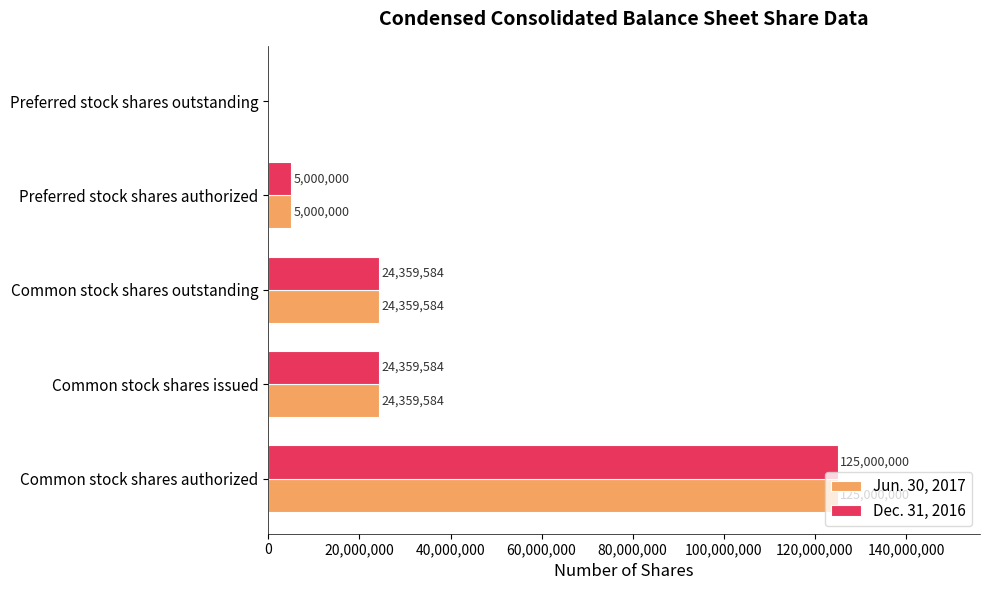

What is the maximum value for Jun. 30, 2017?

125000000